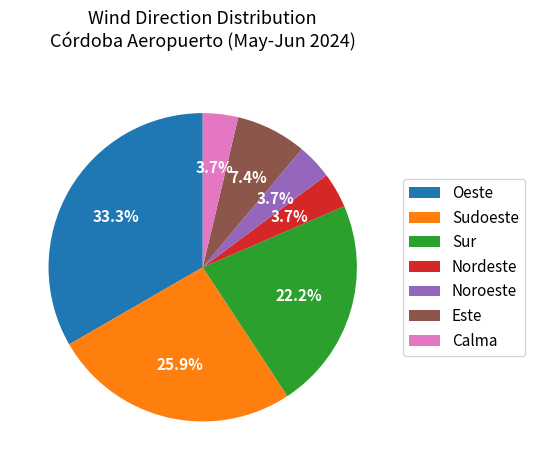

To the nearest percent, what portion does Calma represent?

4%